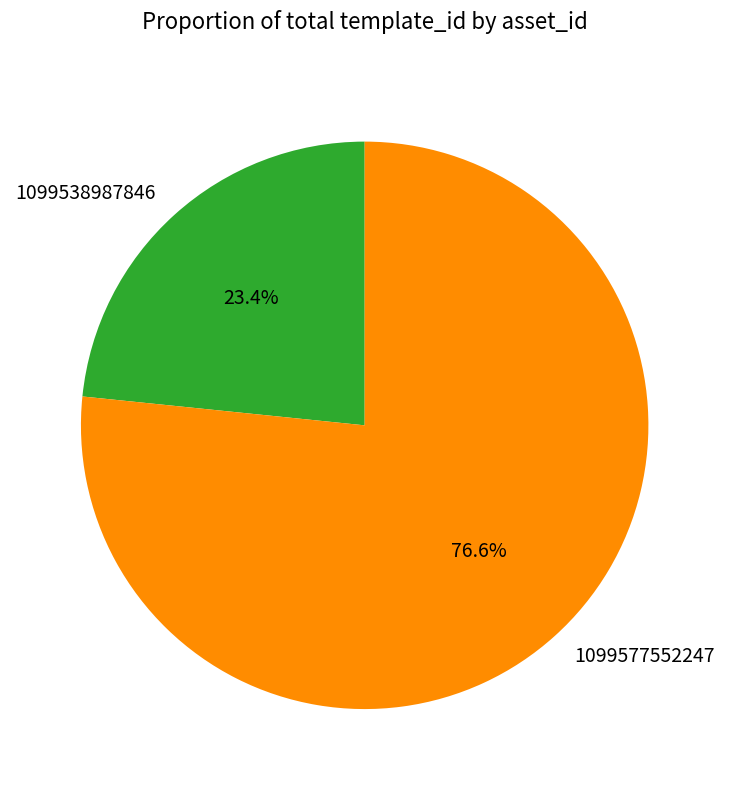

Is it true that 1099577552247 is 83% of the pie?

False